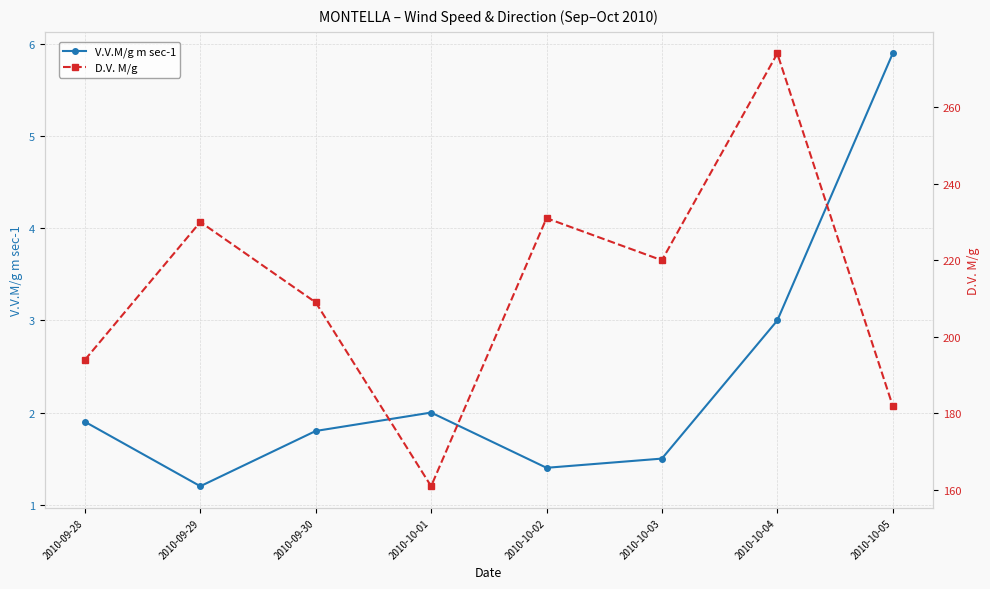

Is it true that V.V.M/g m sec-1 equals 1.0 at 2010-09-30?

False